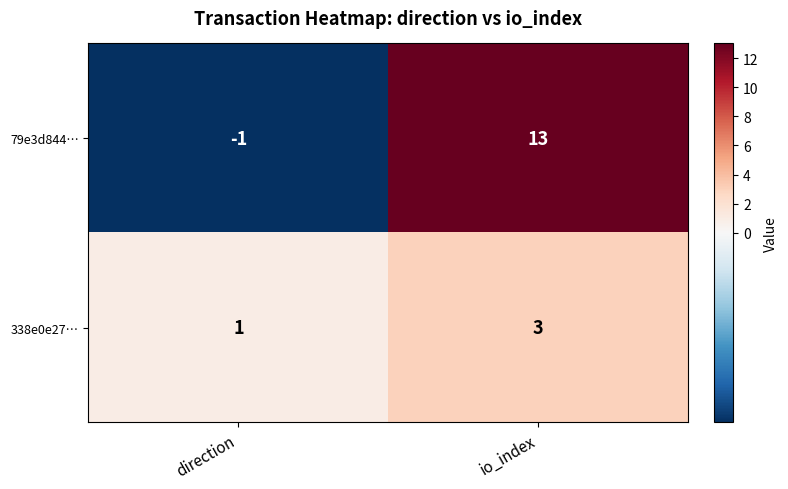

At which category does the chart reach its peak across all series?

io_index